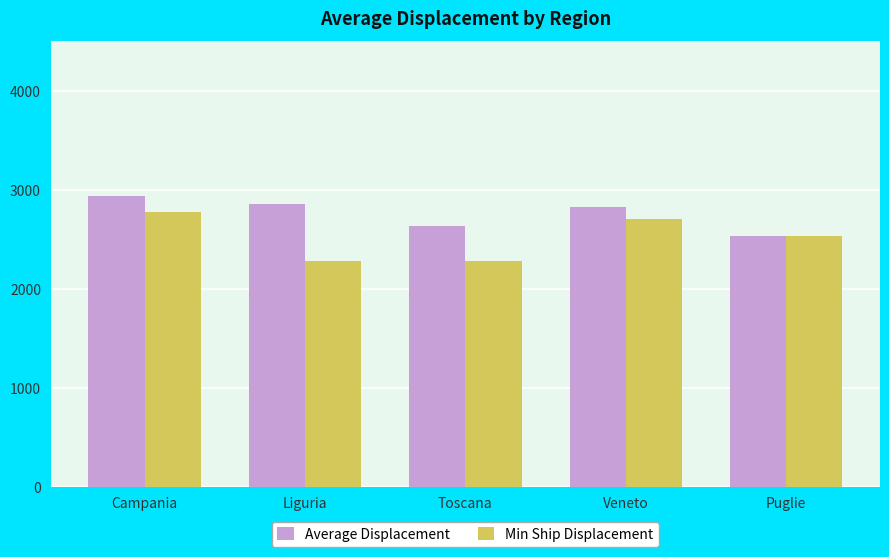

At how many categories does at least one series exceed 2561?

4